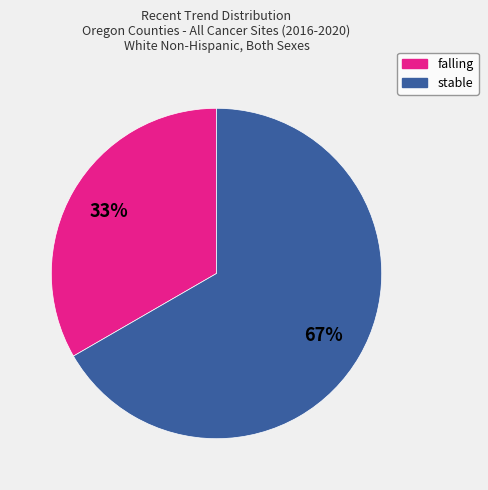

Rank the categories by value from highest to lowest.

stable, falling